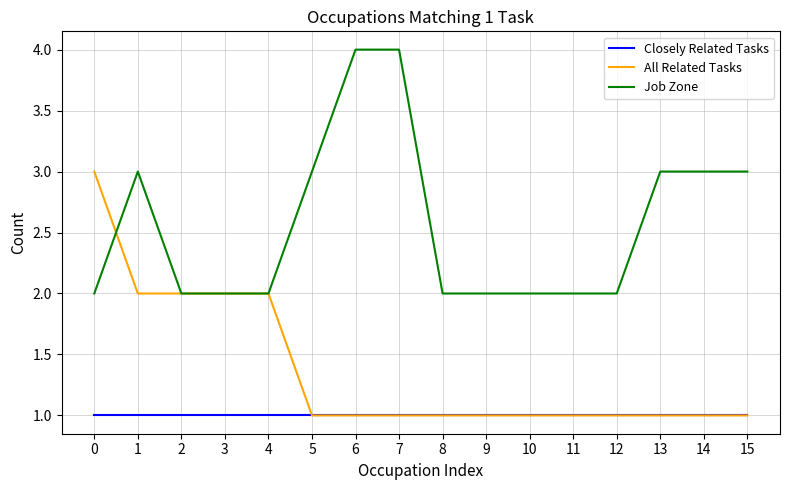

What is the difference between the maximum and minimum values in the Job Zone series?

2